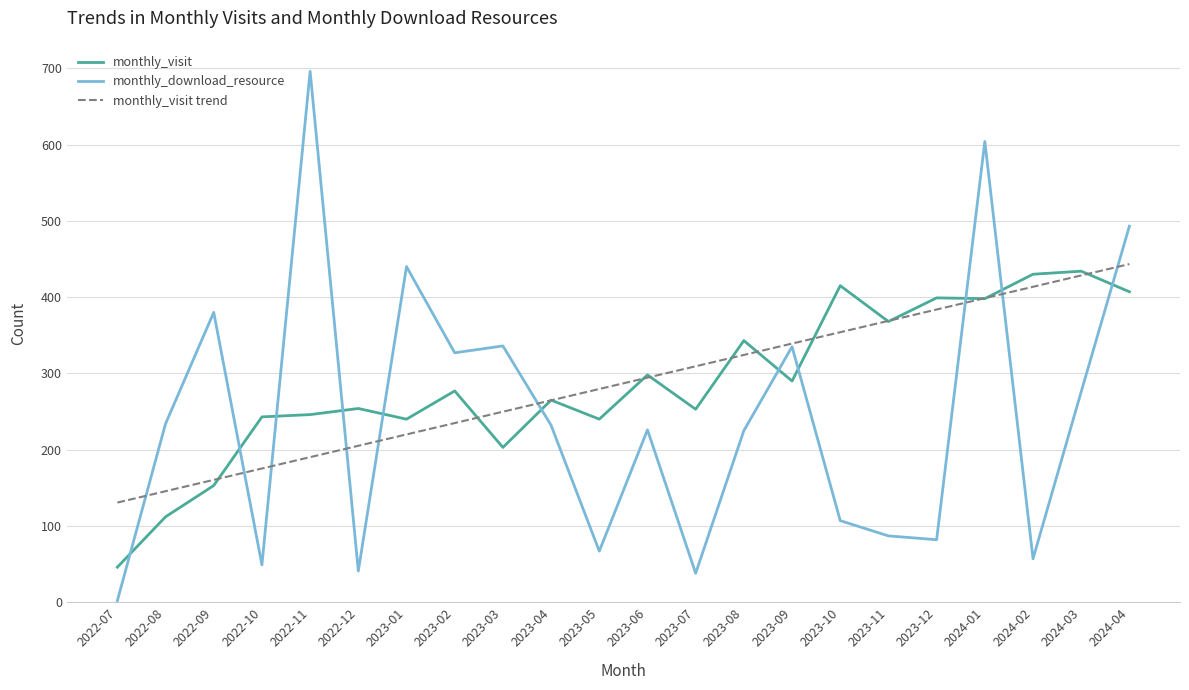

What value does the monthly_visit trend series have at 2023-07?

309.3